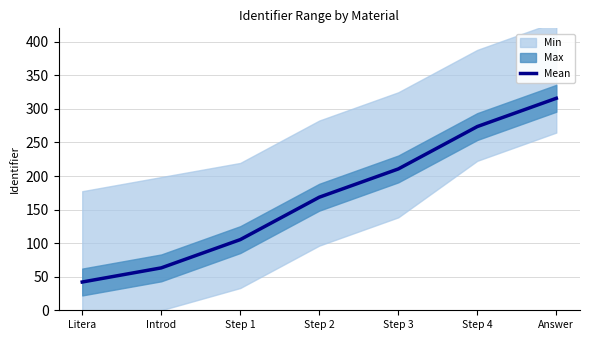

What is the sum of all values?

1178.9